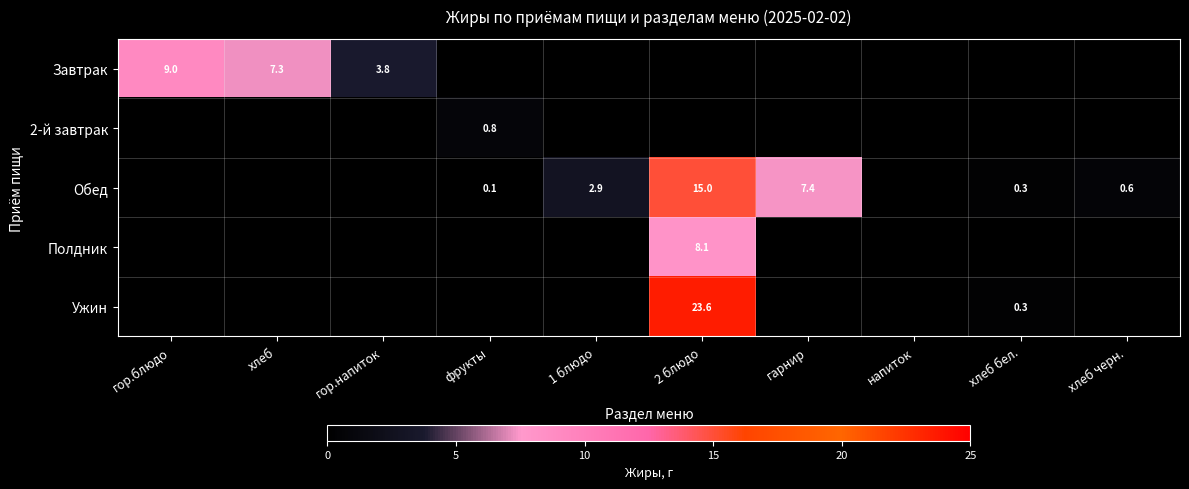

What is the difference between the highest and lowest values at 1 блюдо?

2.9